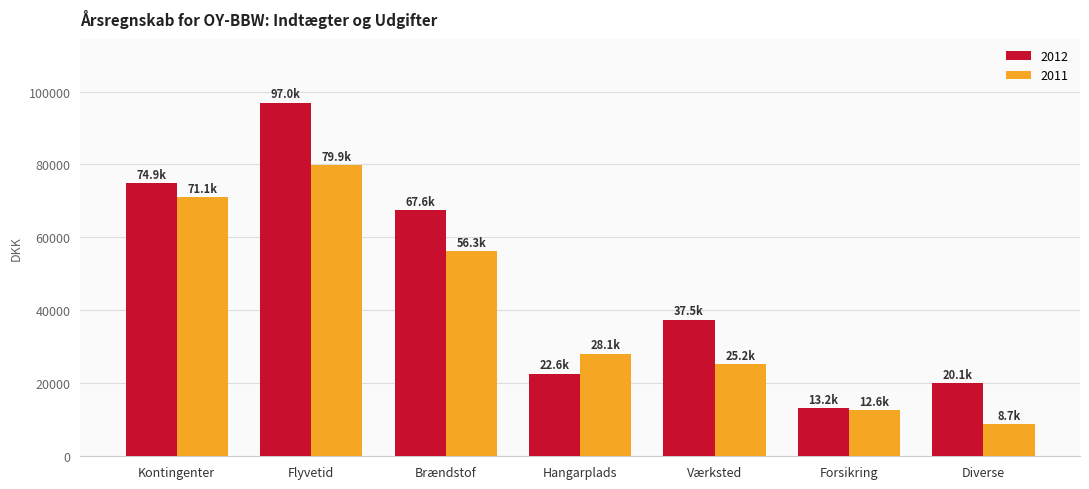

Rank the series by their average value, from lowest to highest.

2011, 2012